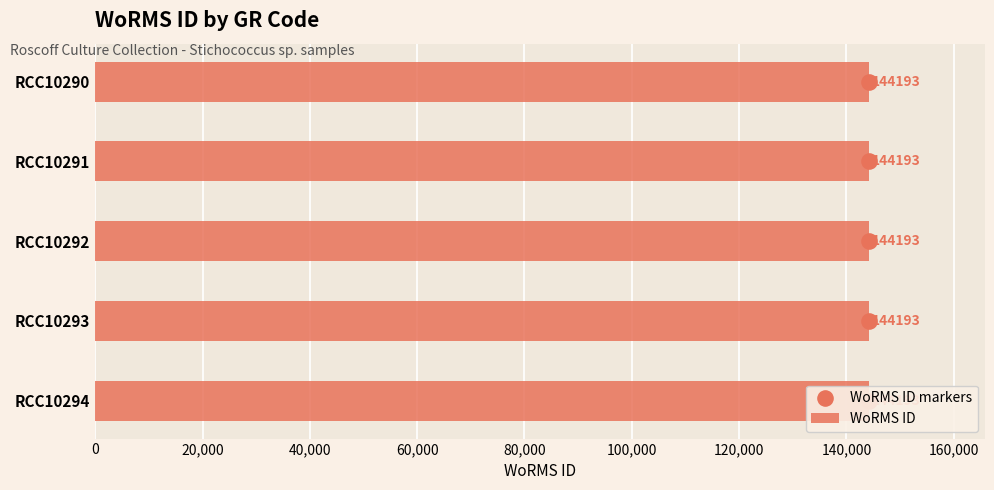

Is the value of WoRMS ID markers at 0 greater than the value of WoRMS ID at 80,000?

No